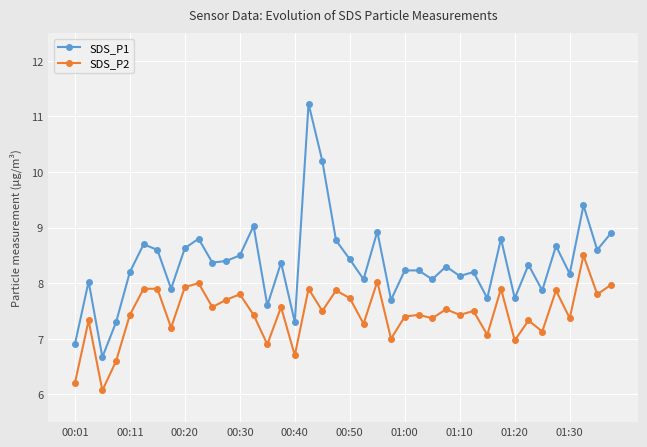

Which series has the largest range (max minus min)?

SDS_P1